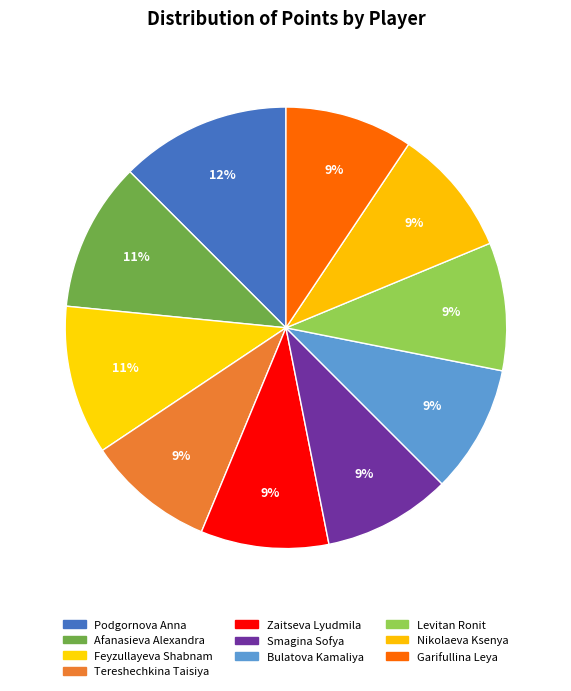

What percentage is NOT represented by Podgornova Anna?

87.5%